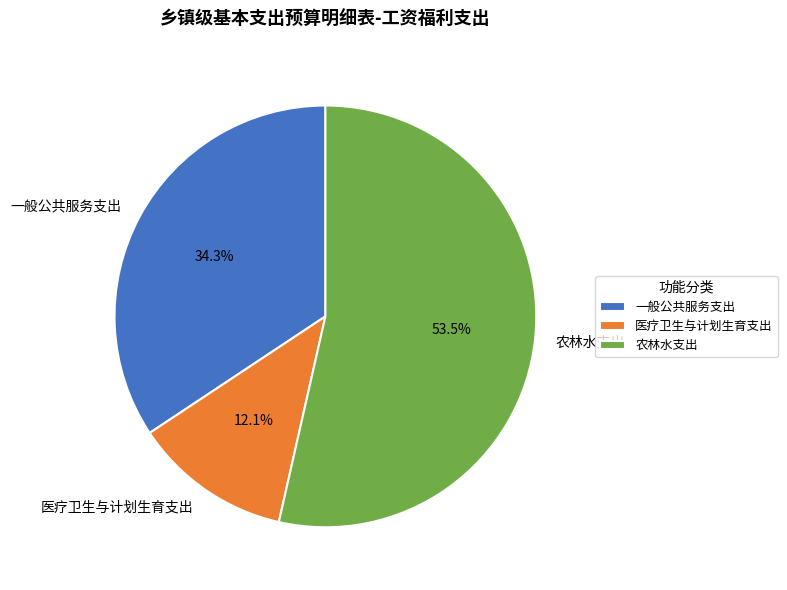

Count the number of slices in the pie.

3